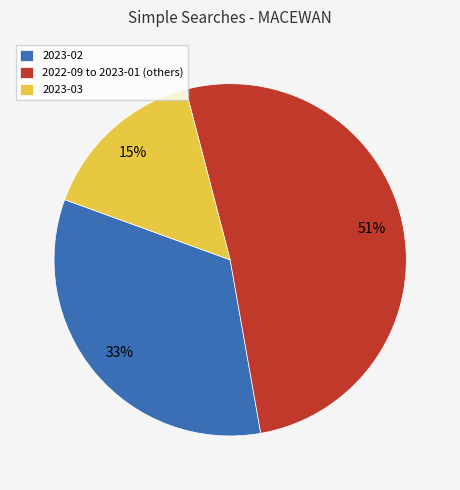

Is the sum of 2023-03 and 2023-02 greater than half?

No